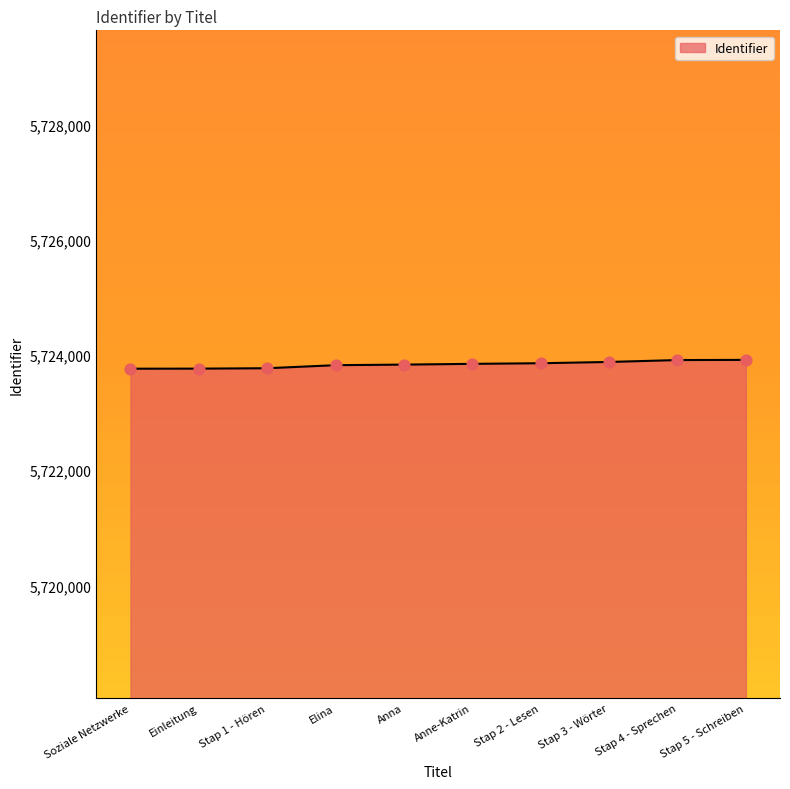

What is the ratio of the value at Anne-Katrin to the value at Stap 2 - Lesen?

1.0